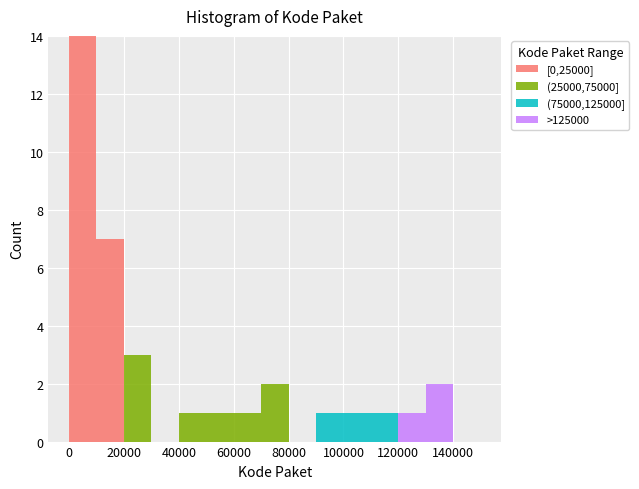

Reading left to right, list every stacked bar in this chart as the range it spans on the x-axis followed by its total height. The values are not printed on the chart, so give them approximately, as read against the axis.

0 to 10000: 14
10000 to 20000: 7
20000 to 30000: 3
30000 to 40000: 0
40000 to 50000: 1
50000 to 60000: 1
60000 to 70000: 1
70000 to 80000: 2
80000 to 90000: 0
90000 to 100000: 1
100000 to 110000: 1
110000 to 120000: 1
120000 to 130000: 1
130000 to 140000: 2
140000 to 150000: 0